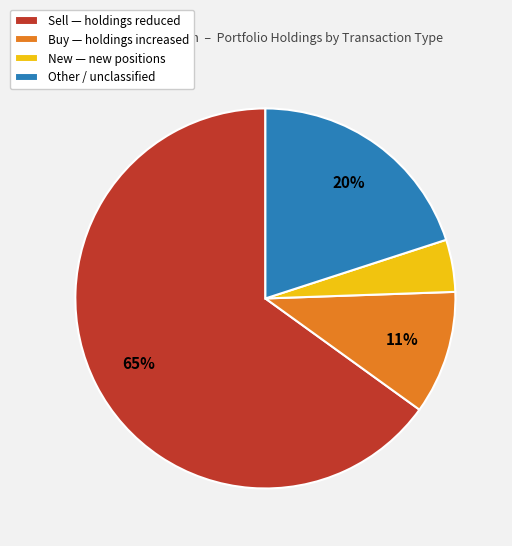

Which has a higher value, Buy — holdings increased or Other / unclassified?

Other / unclassified